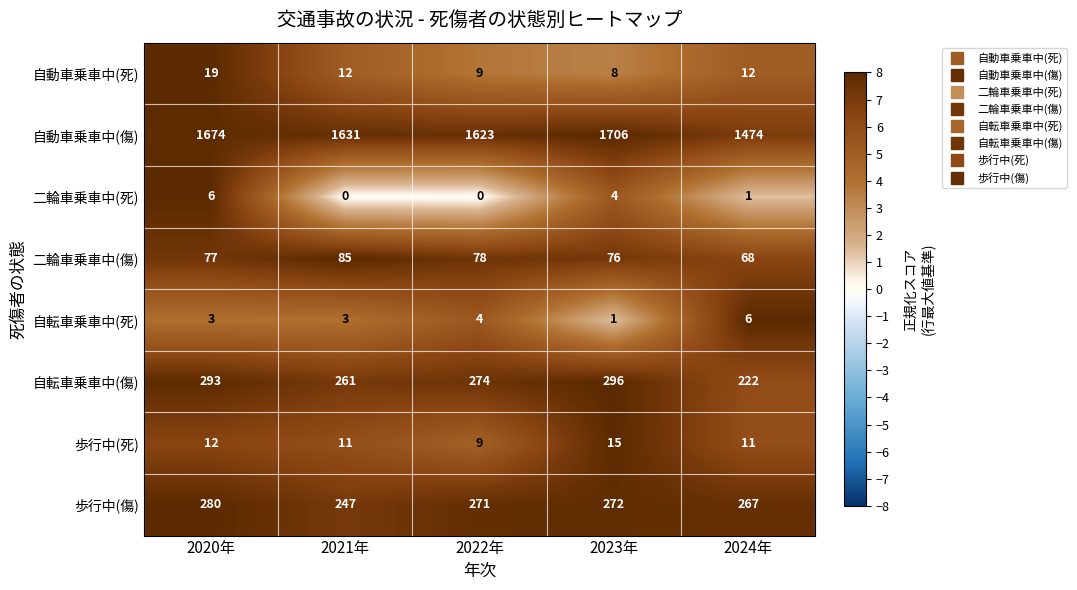

Is it true that 自動車乗車中(死) equals 12 at 2021年?

True